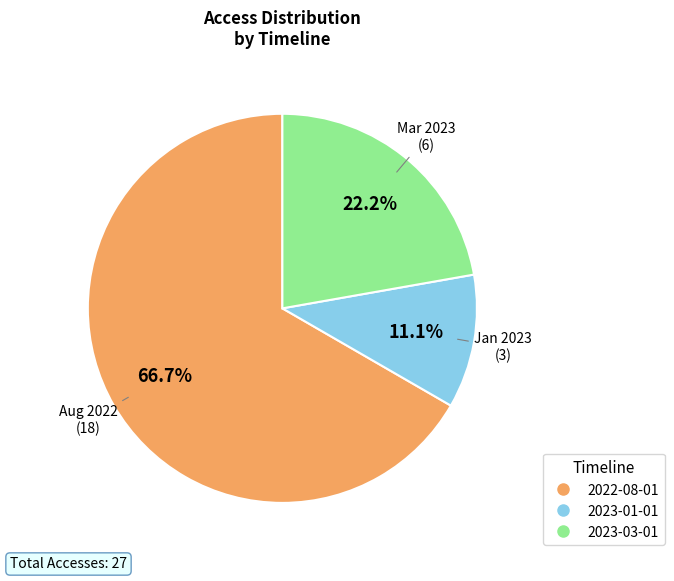

To the nearest percent, what is the difference between the 2022-08-01 and 2023-03-01 slice percentages?

44%